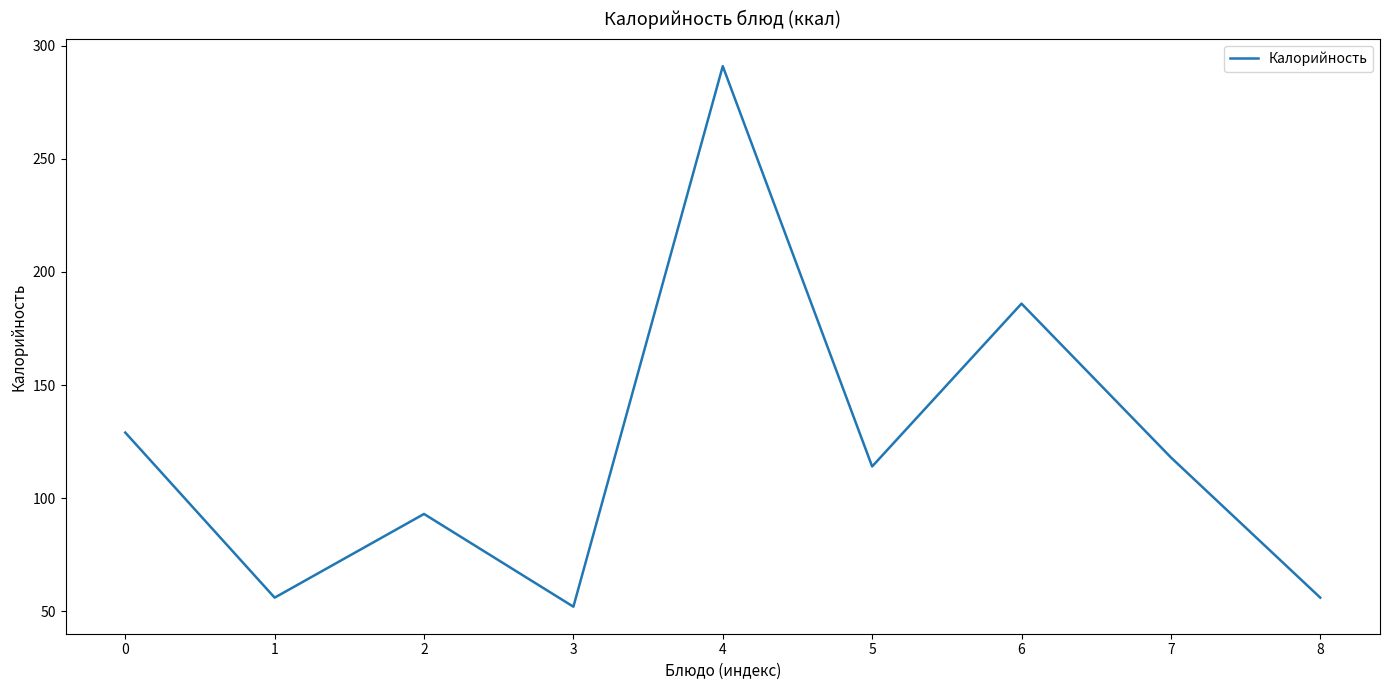

Where is the data nearest to the value 171?

6